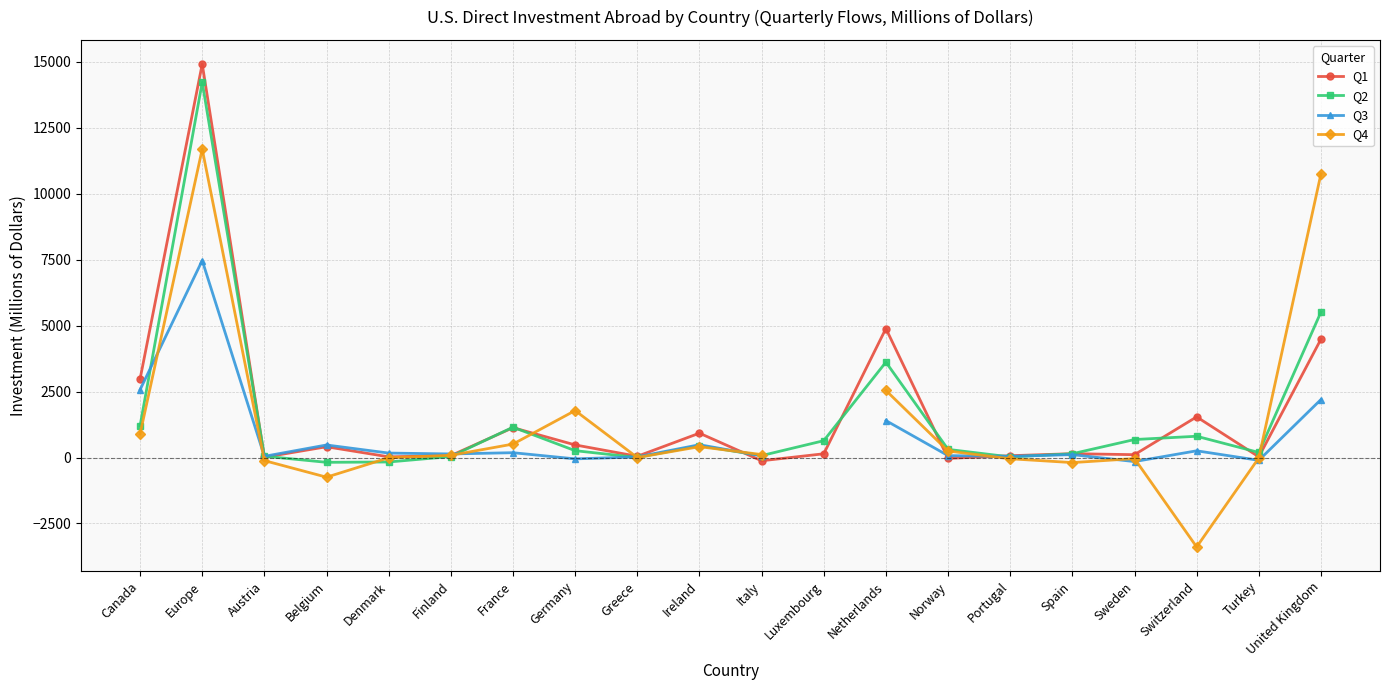

At how many categories does at least one series exceed -89?

20